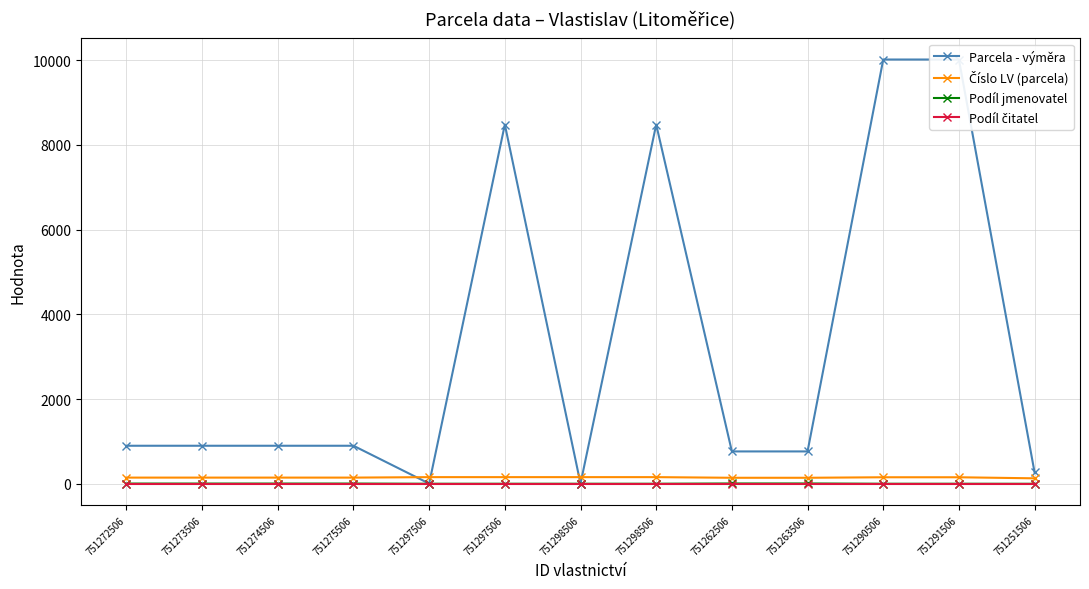

How many values in the Parcela - výměra series exceed 899?

4